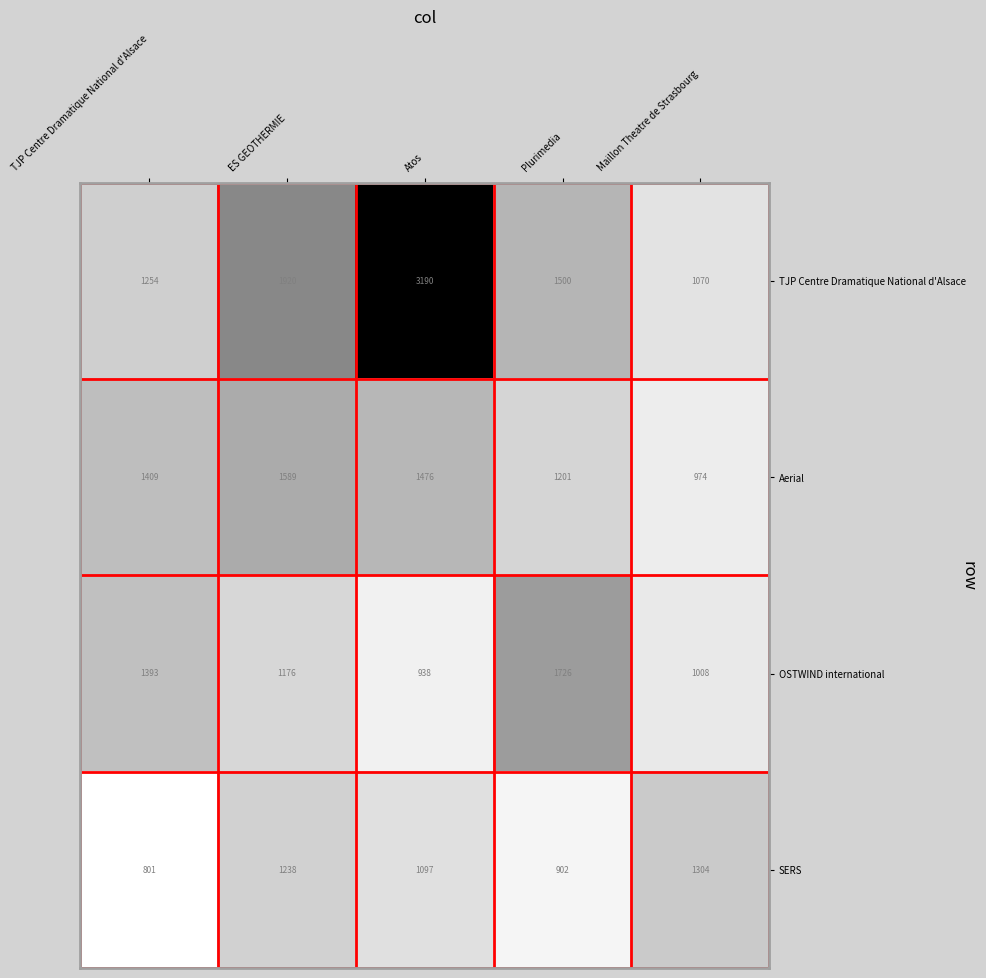

Reading left to right, transcribe all the data shown in this chart.

TJP Centre Dramatique National d'Alsace: 1254	1920	3190	1500	1070
Aerial: 1409	1589	1476	1201	974
OSTWIND international: 1393	1176	938	1726	1008
SERS: 801	1238	1097	902	1304